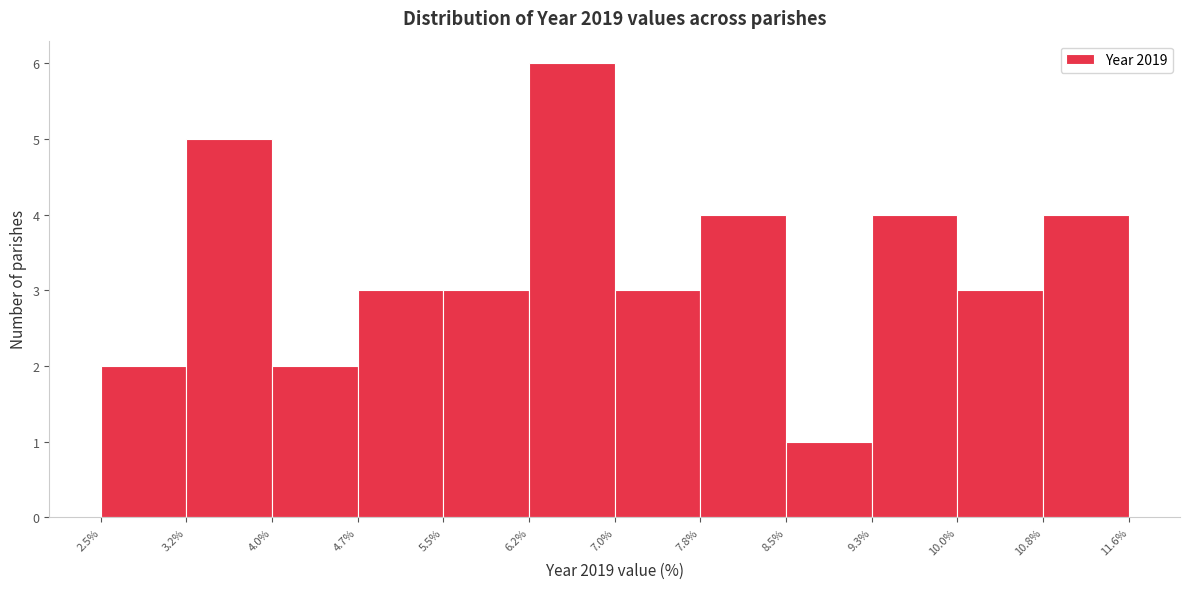

Reading left to right, transcribe this chart: for each bar, give the range it covers on the x-axis and its height. The values are not printed on the chart, so give them approximately, as read against the axis.

2.5% to 3.2%: 2
3.2% to 4.0%: 5
4.0% to 4.7%: 2
4.7% to 5.5%: 3
5.5% to 6.2%: 3
6.2% to 7.0%: 6
7.0% to 7.8%: 3
7.8% to 8.5%: 4
8.5% to 9.3%: 1
9.3% to 10.0%: 4
10.0% to 10.8%: 3
10.8% to 11.6%: 4